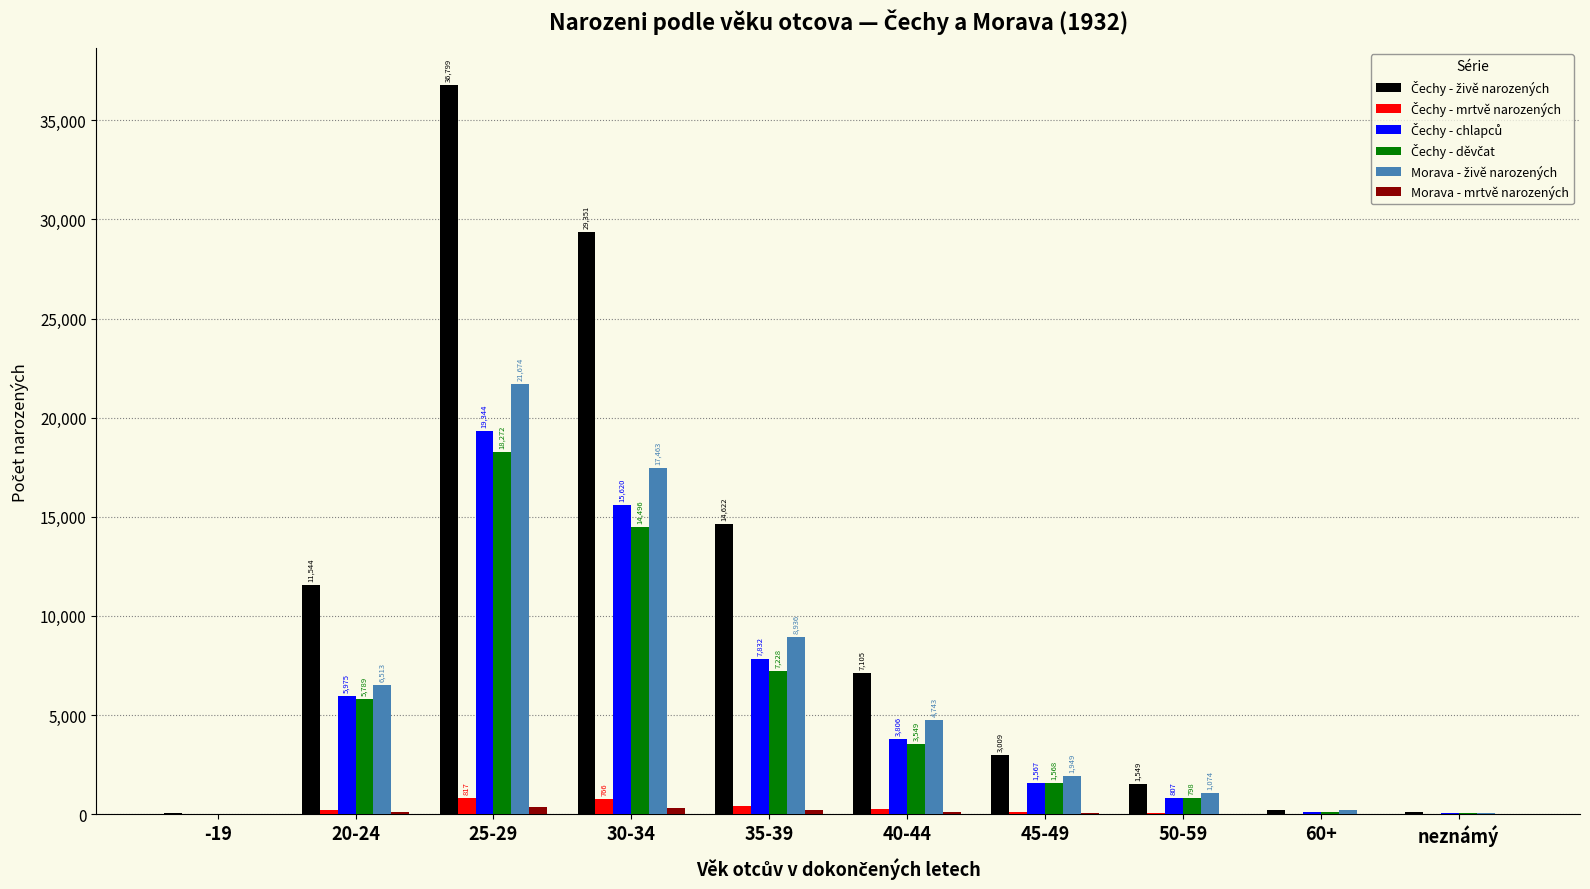

Are the bars grouped side by side (vs. stacked)?

Yes